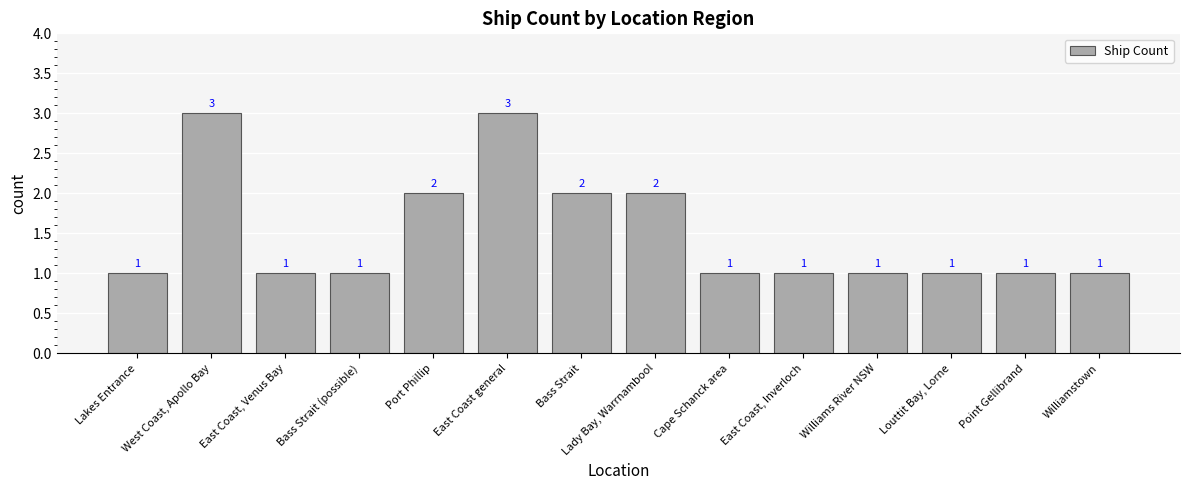

What is the average value?

2